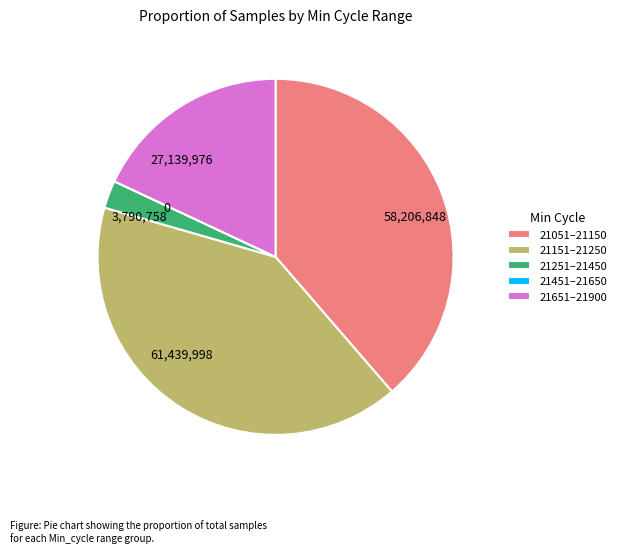

Does any single category account for the majority?

No